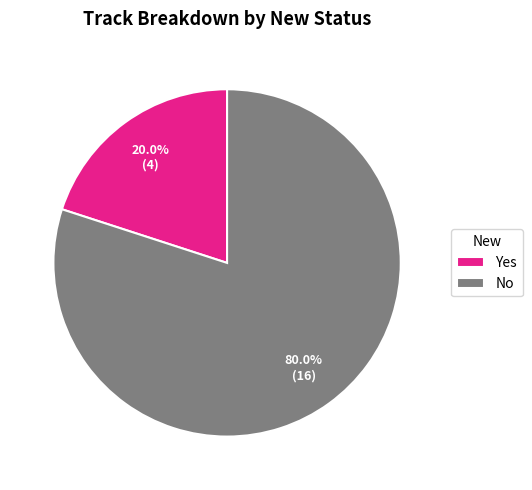

Is it true that No is 80% of the pie?

True